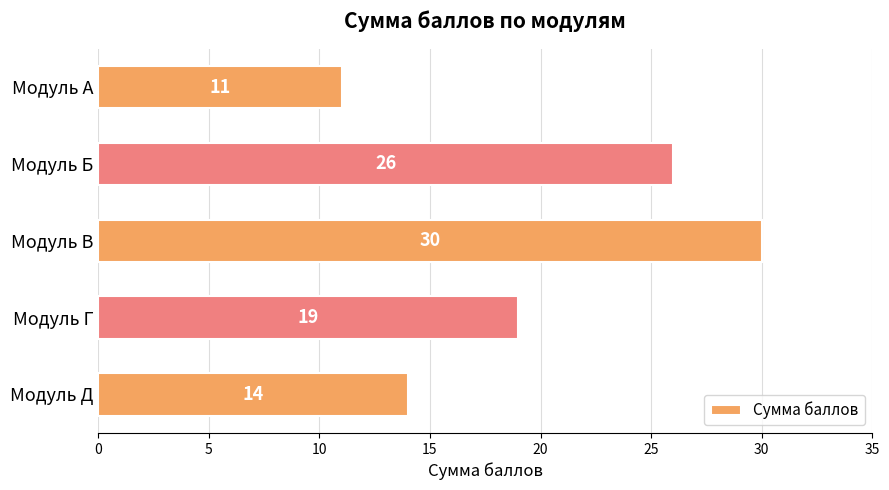

Approximately how many times larger is the value at Модуль Д compared to Модуль В?

0.5